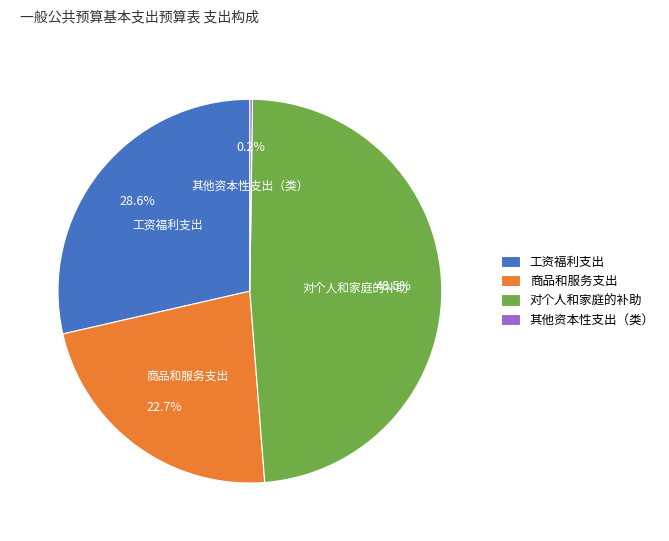

Which slice is the largest?

对个人和家庭的补助